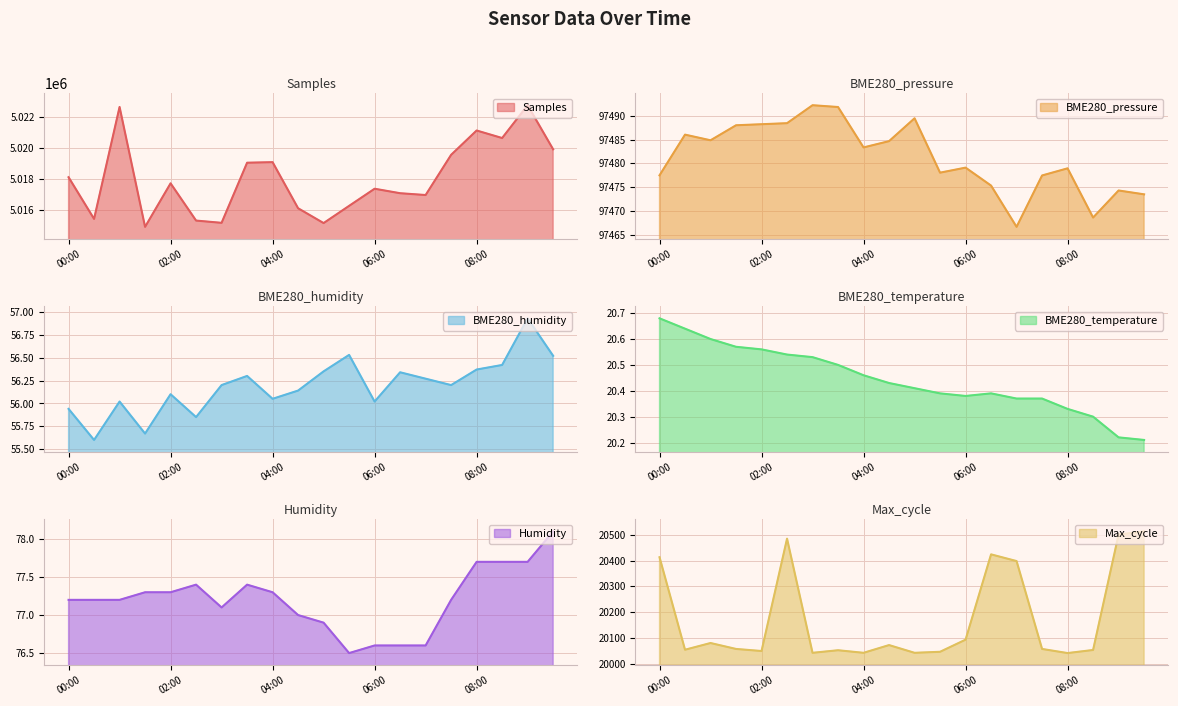

What is the label of the 17th point from the left?

08:00